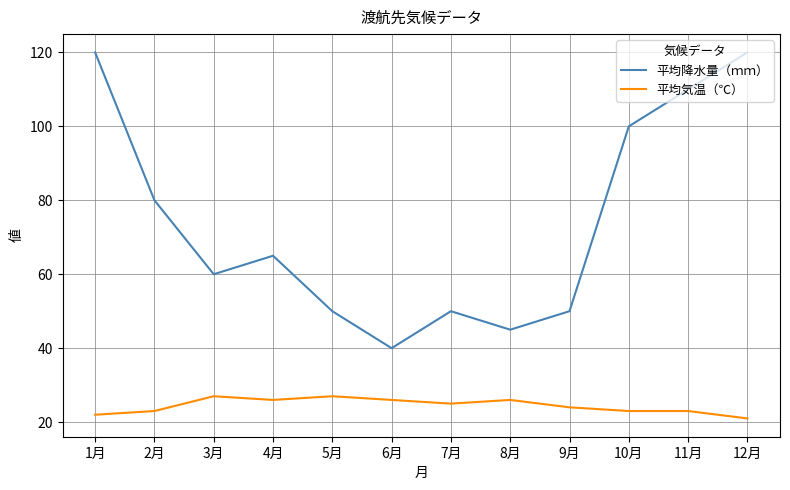

What are all the series names shown in the legend?

平均降水量（ｍｍ）, 平均気温（℃）